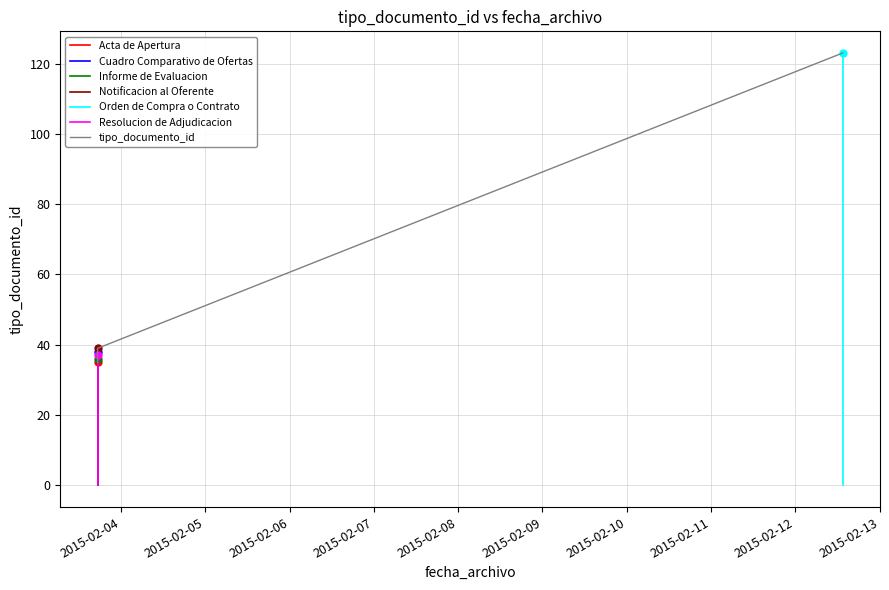

How many points are lower than both their immediate neighbors (excluding endpoints)?

1